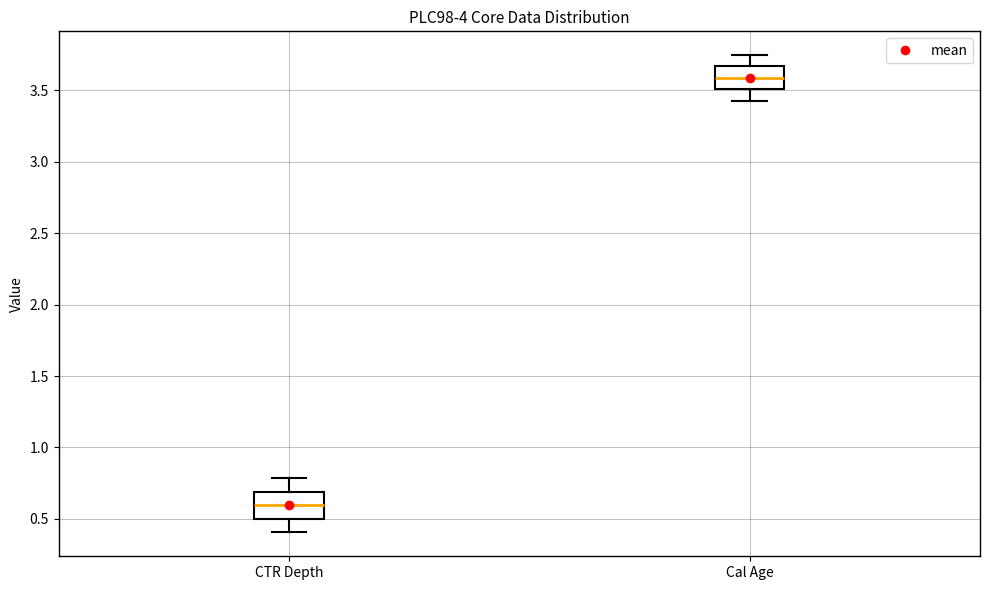

Where is the lower edge of the box for Cal Age on the y-axis? The values are not printed on the chart, so give them approximately, as read against the axis.

3.50